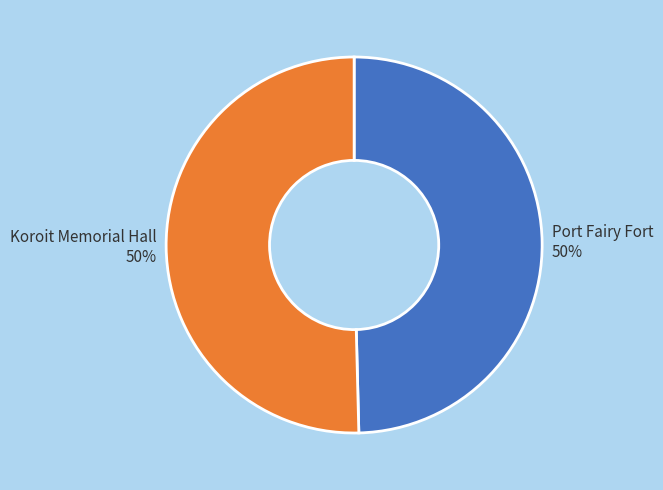

To the nearest percent, what portion does Koroit Memorial Hall represent?

50%